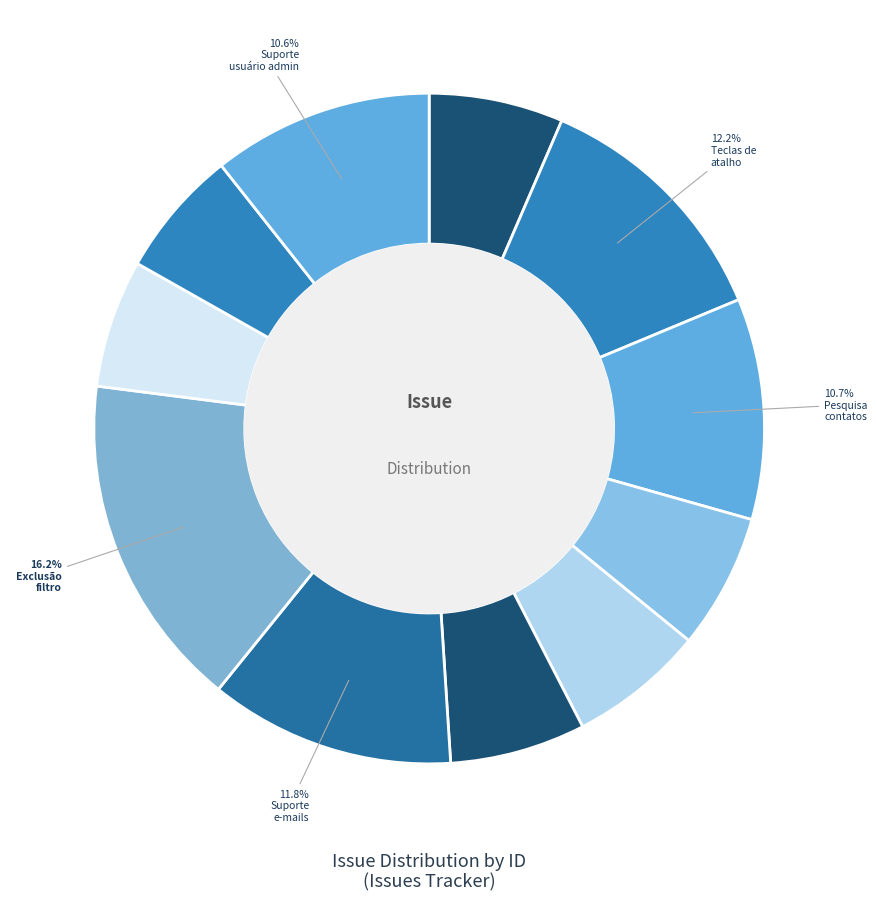

How many slices are in this pie chart?

11